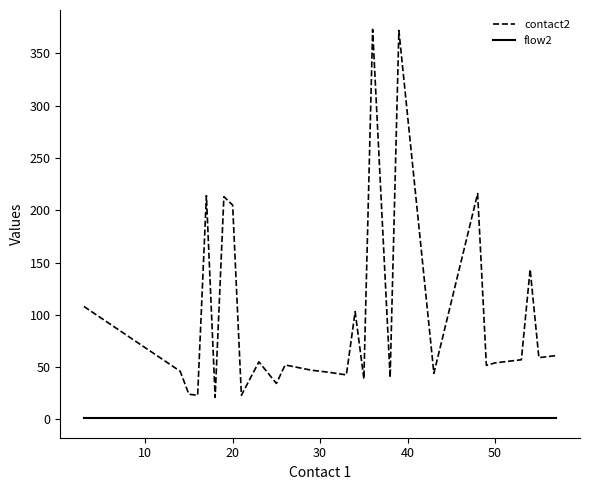

Rank the series by their maximum value, from highest to lowest.

contact2, flow2